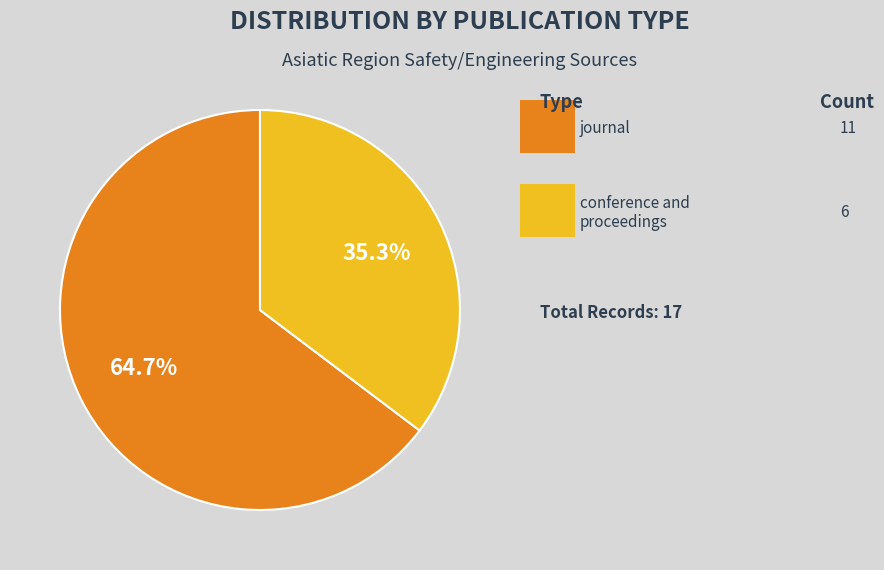

Is there a majority slice in this chart?

Yes